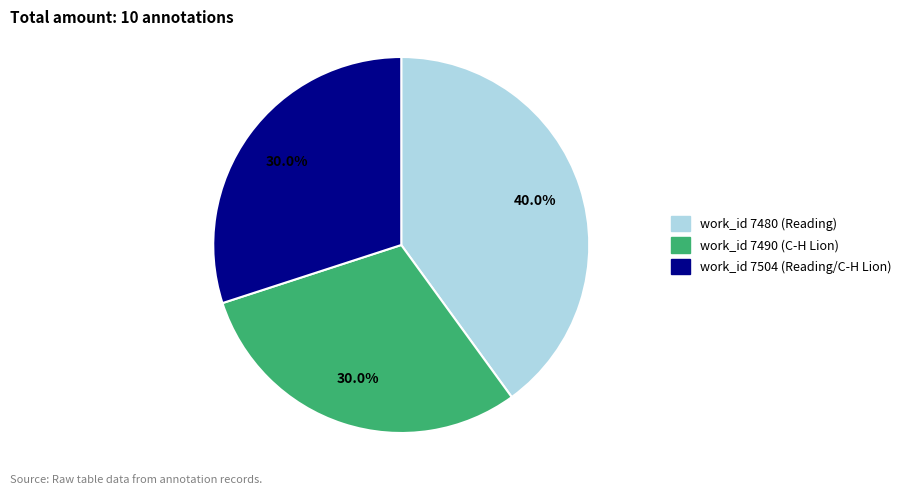

How many segments does this pie chart have?

3